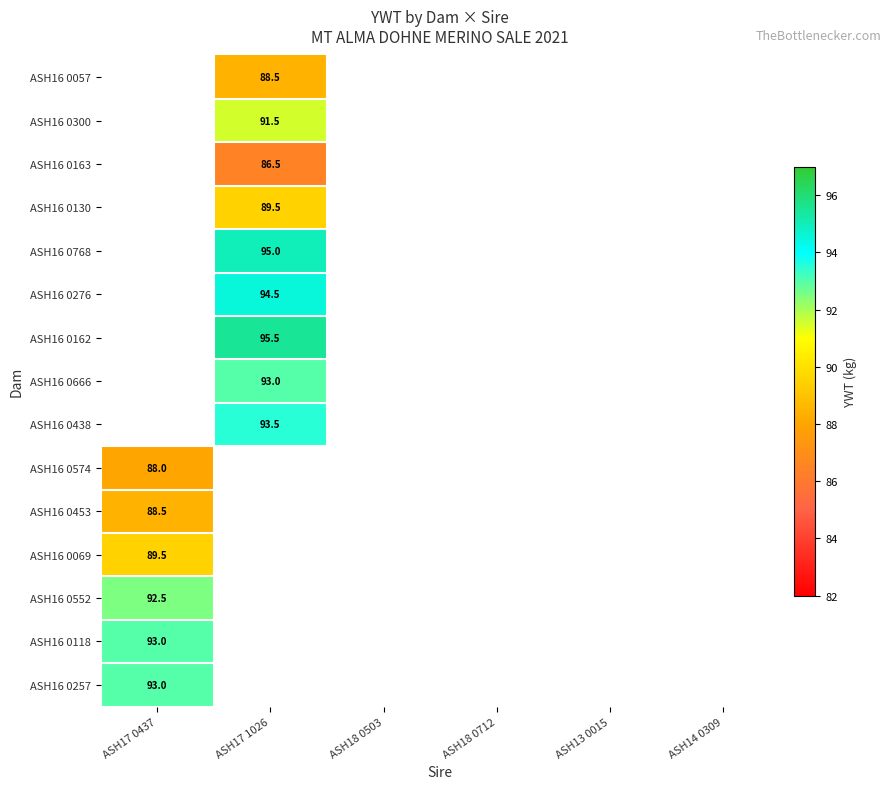

Is the value of ASH16 0069 at ASH17 0437 greater than the value of ASH16 0300 at ASH17 1026?

No